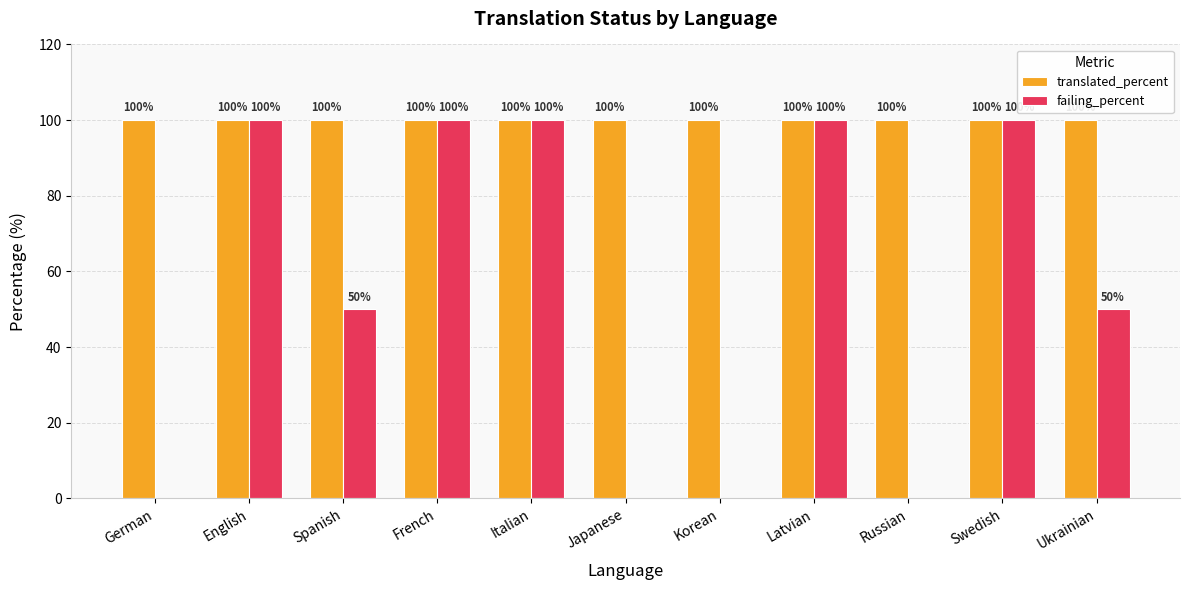

What is the greatest value displayed?

100